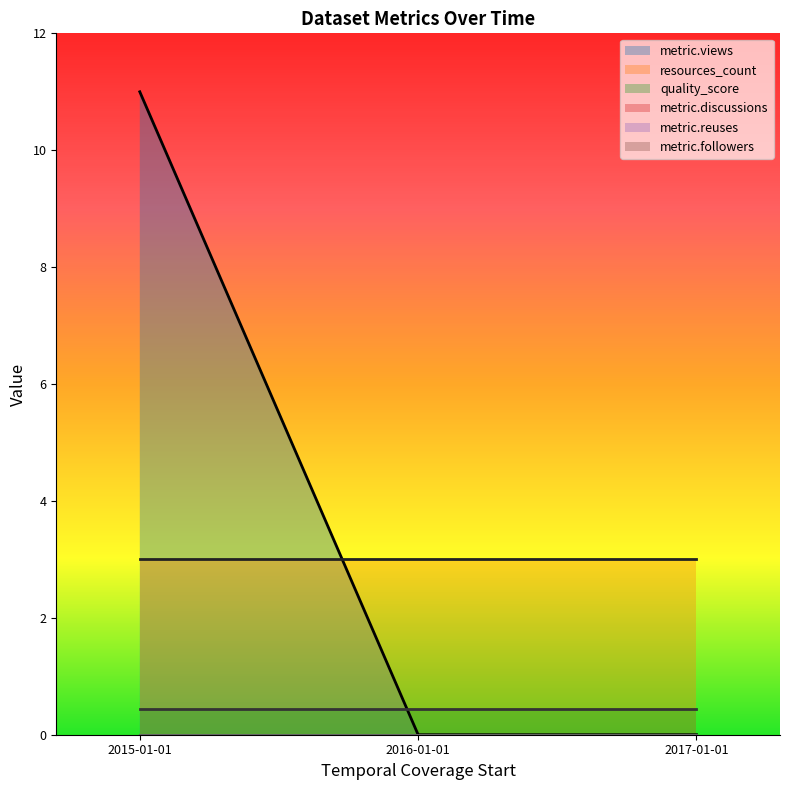

What is the sum of all metric.views values?

11.0